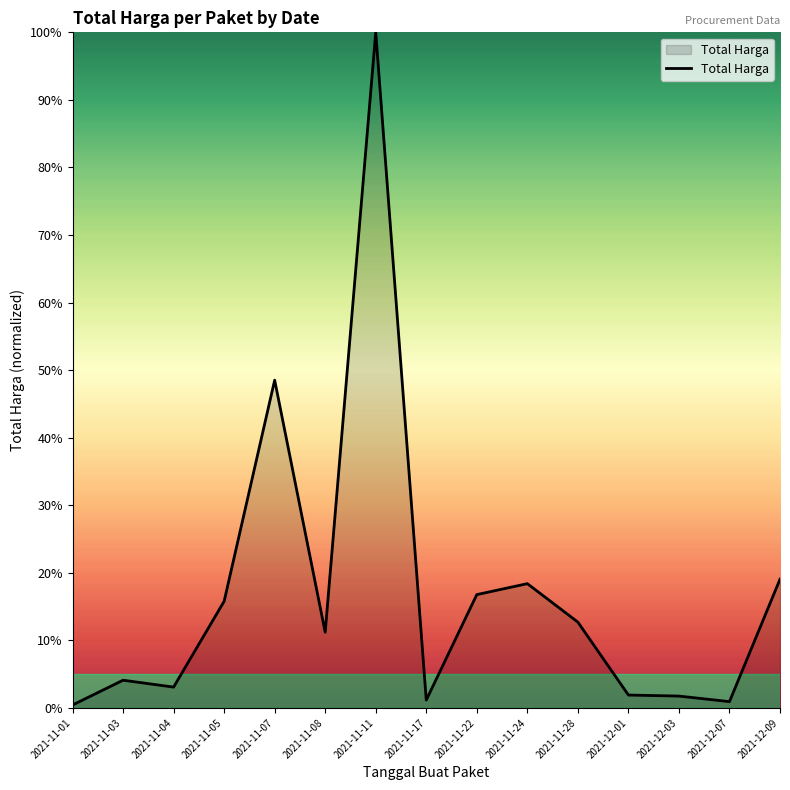

How many lines are shown in the chart?

1